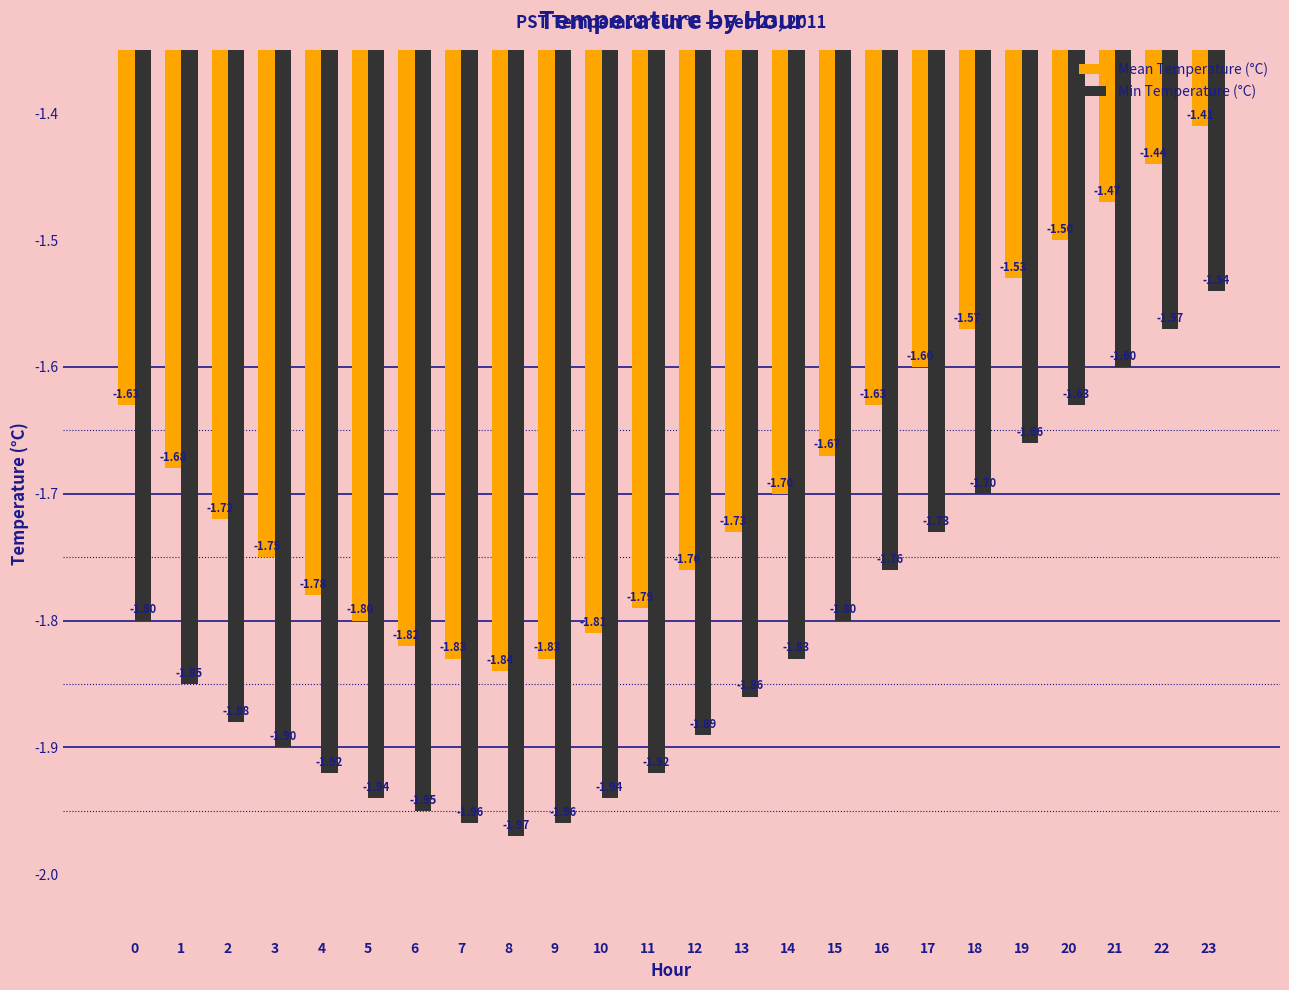

The Mean Temperature (°C) series shows -1.0 at 13. True or false?

False